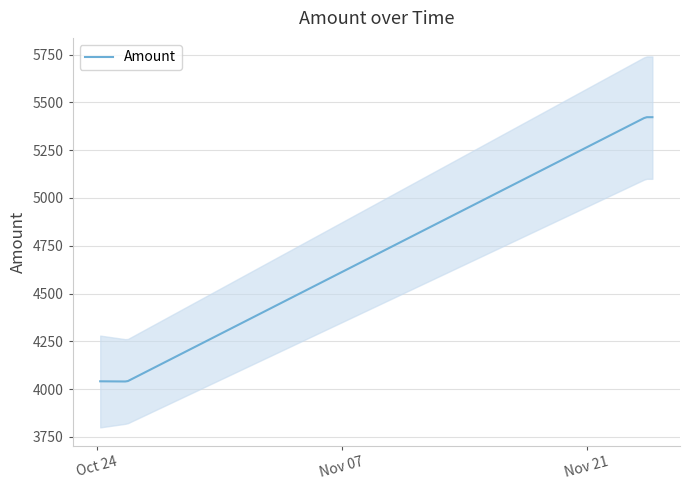

What is the approximate value at 2023-10-24 04:36:00?

4041.0